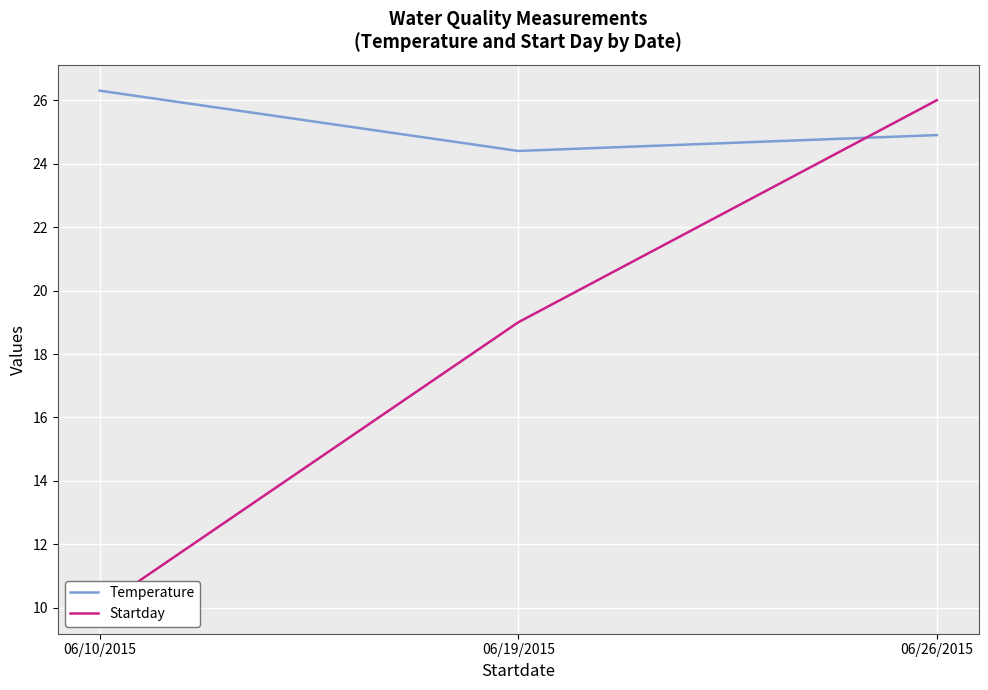

Rank the categories by Startday value from highest to lowest.

06/26/2015, 06/19/2015, 06/10/2015